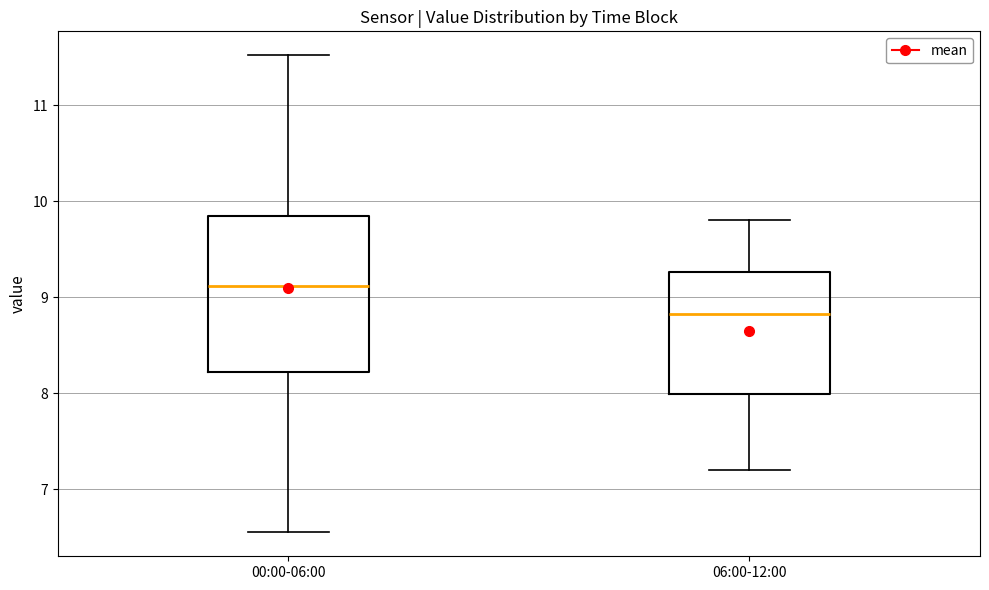

Which box has the lowest median line?

06:00-12:00